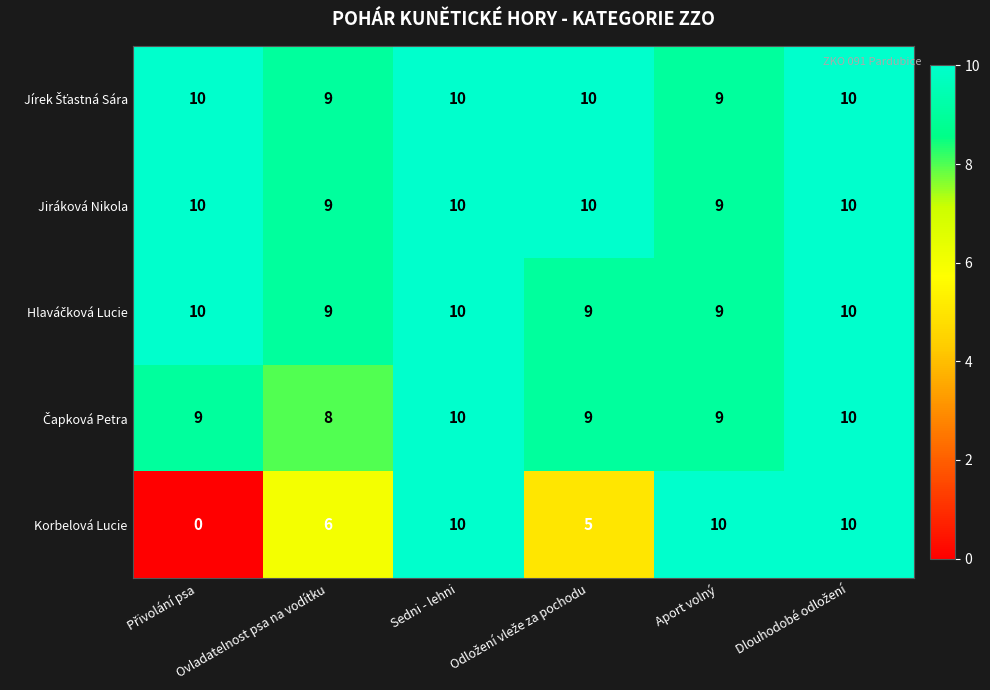

Which series has the widest spread of values?

Korbelová Lucie